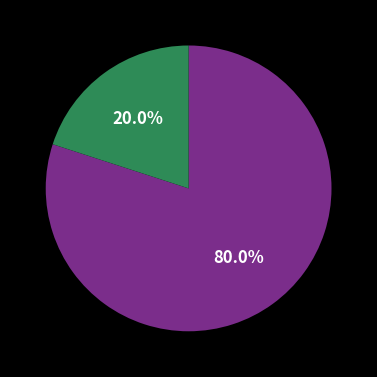

Is there a majority slice in this chart?

Yes